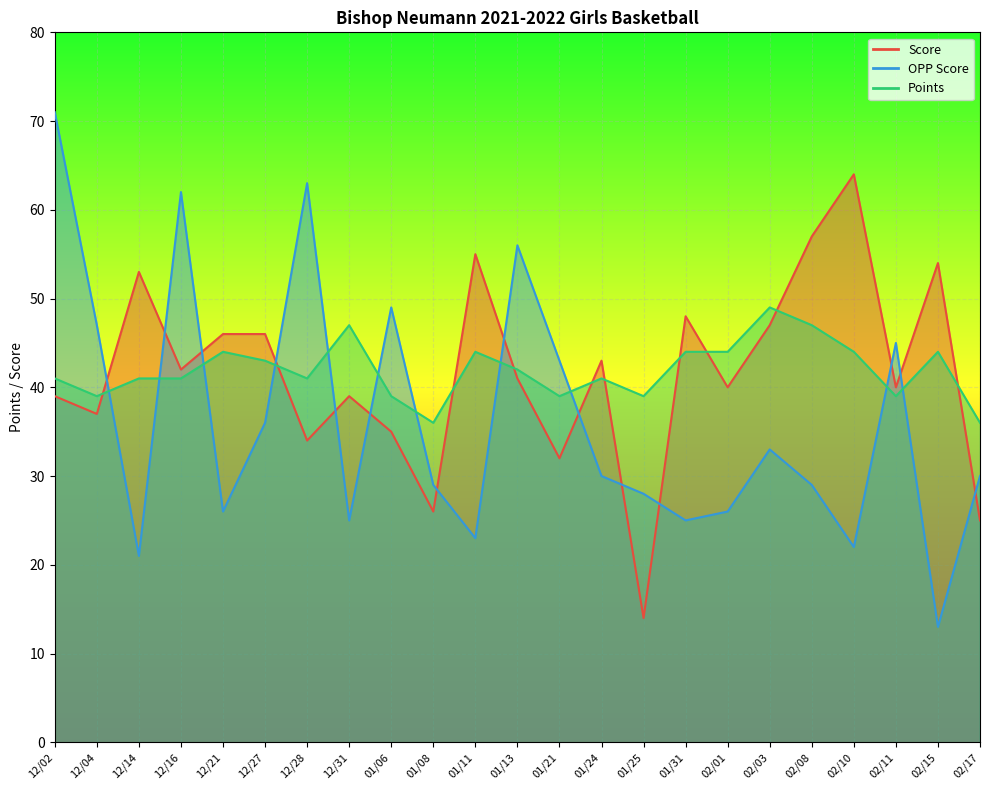

Which series has the widest spread of values?

OPP Score